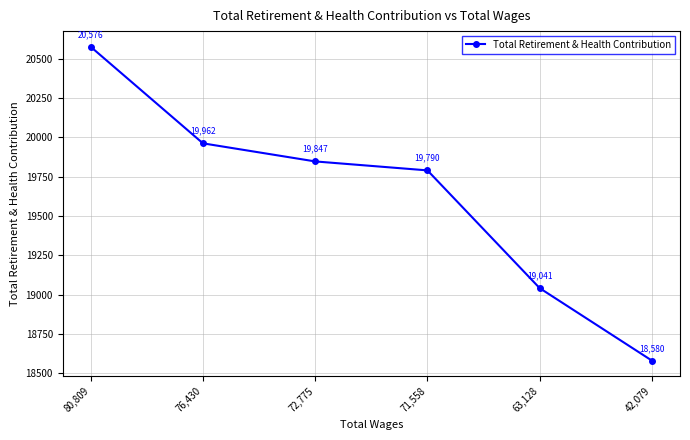

What is the sum of all values?

117796